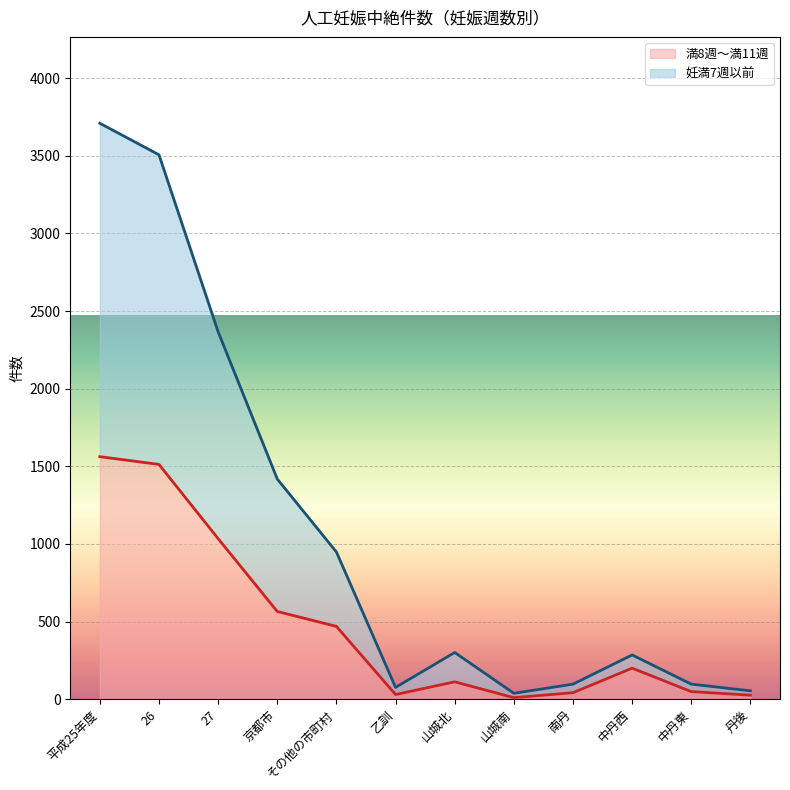

What is the greatest value displayed?

3709